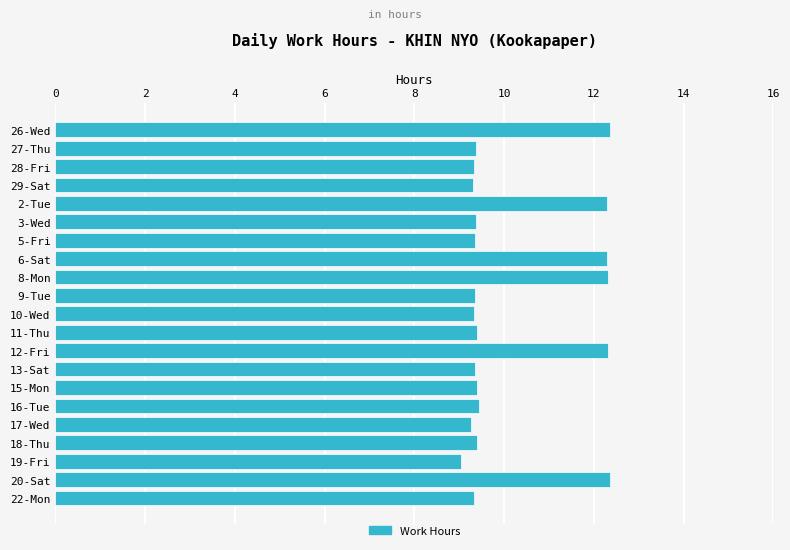

What is the smallest value displayed?

9.1